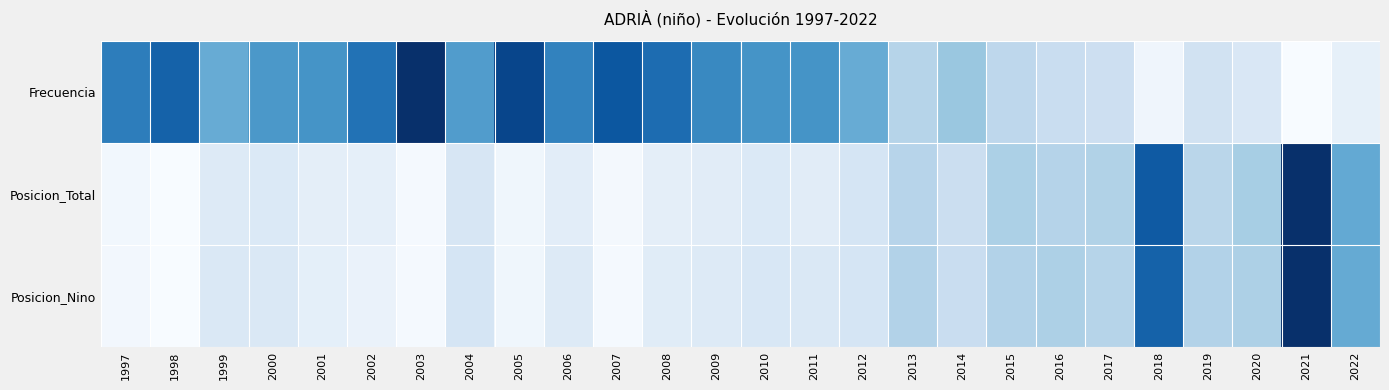

At how many categories does at least one series exceed 0?

26